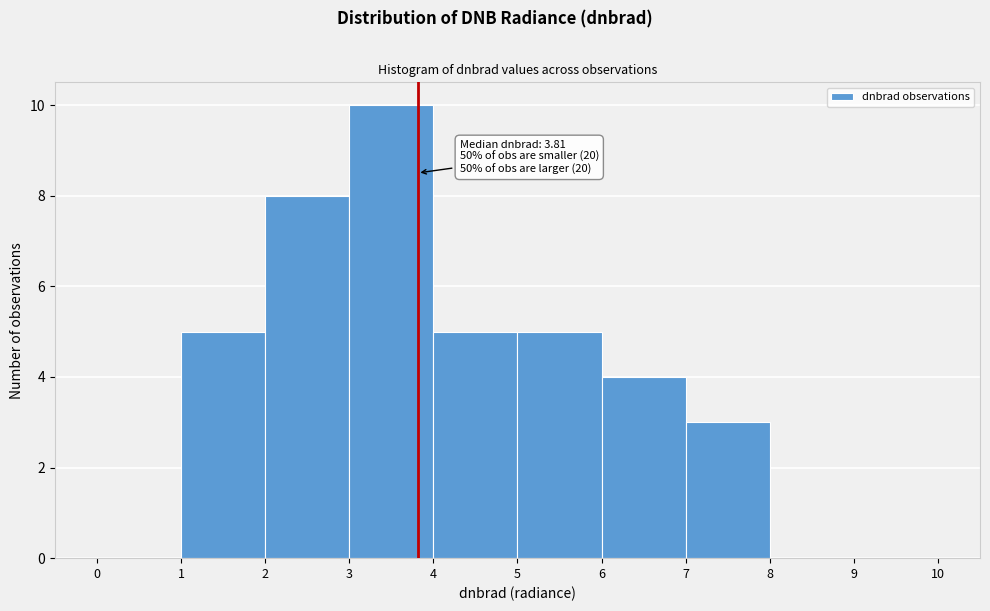

Which range on the x-axis has the tallest bar?

3 to 4